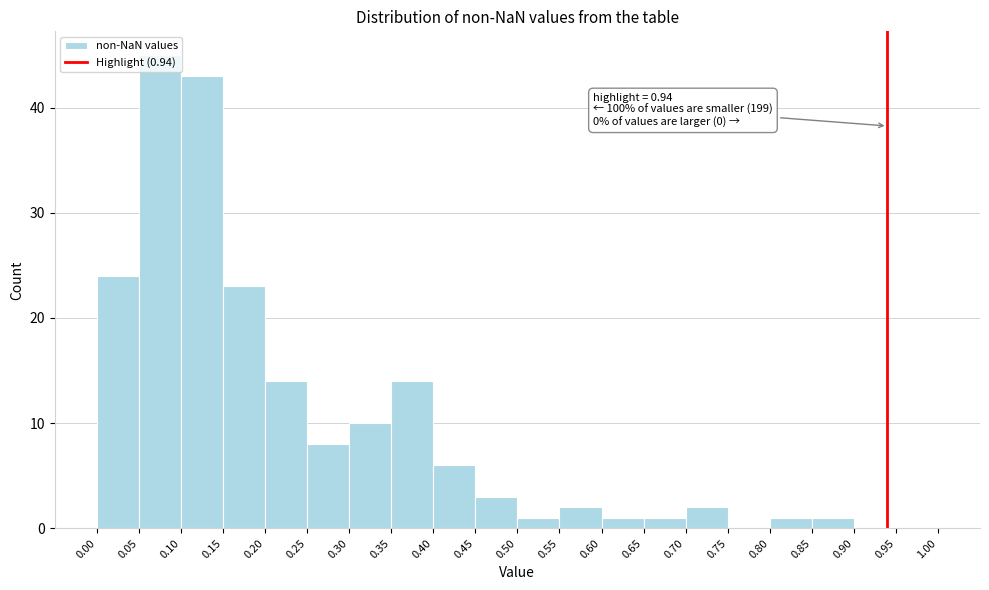

Over which range of the x-axis is the bar tallest?

0.05 to 0.10